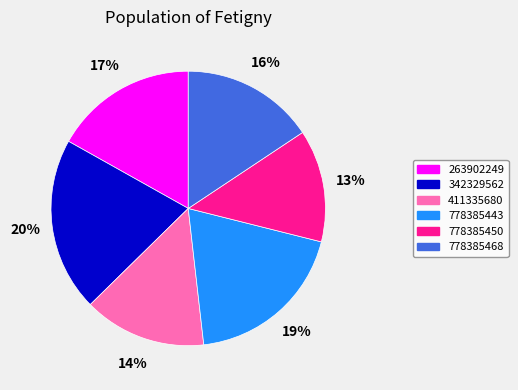

Which has a higher value, 411335680 or 778385443?

778385443